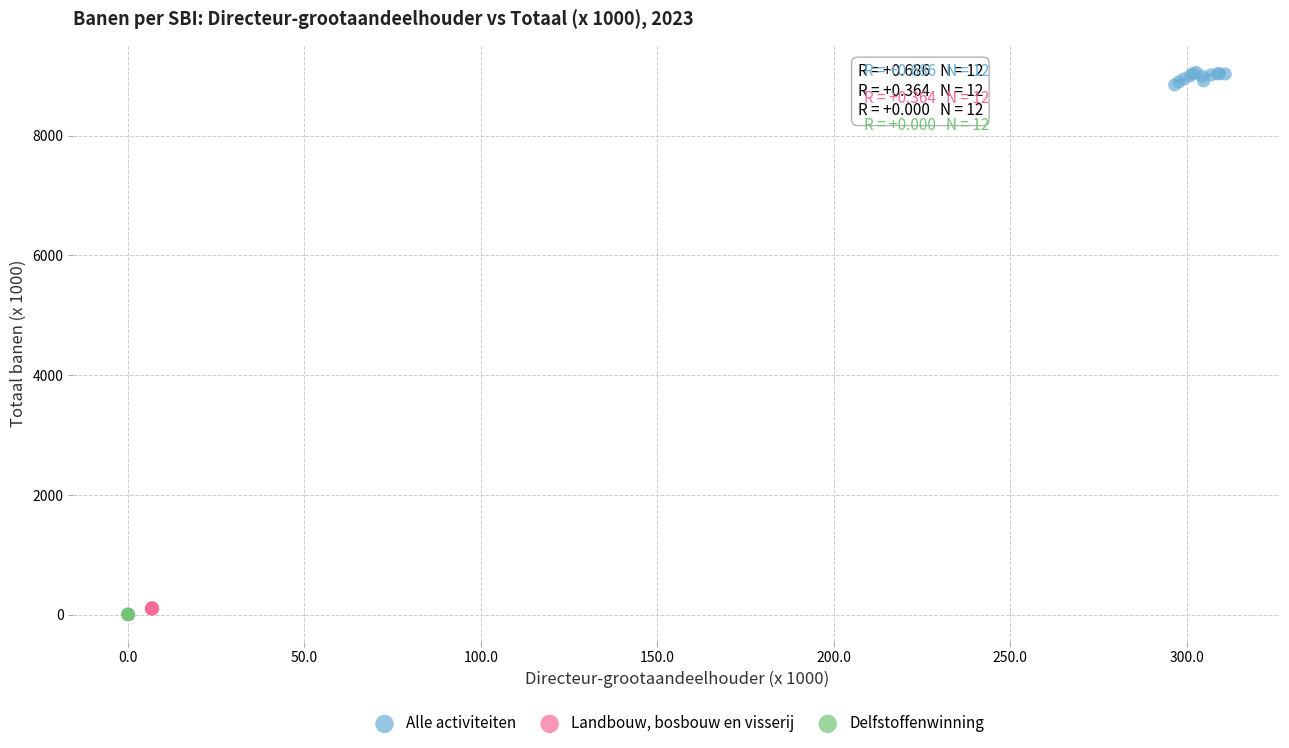

Which series contains the highest Y value?

Alle activiteiten